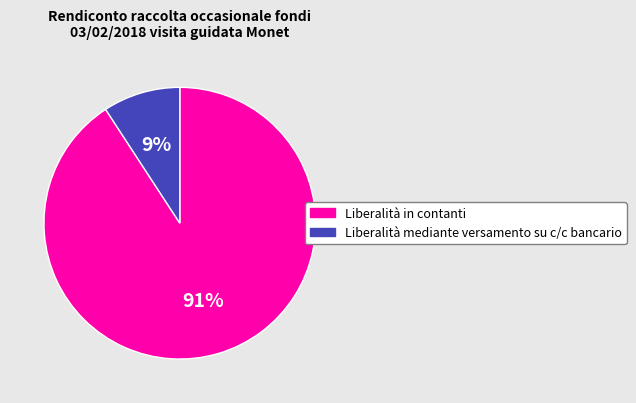

Between Liberalità mediante versamento su c/c bancario and Liberalità in contanti, which is larger?

Liberalità in contanti